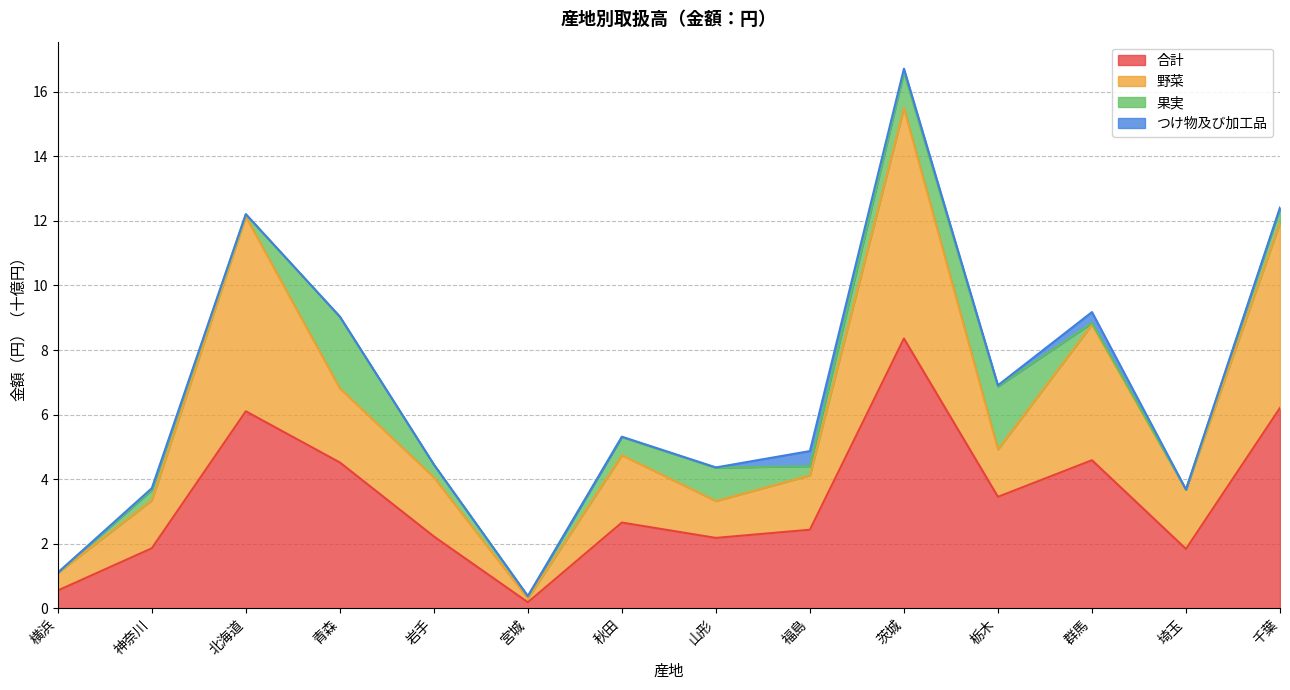

At which label does 野菜 reach its minimum?

宮城